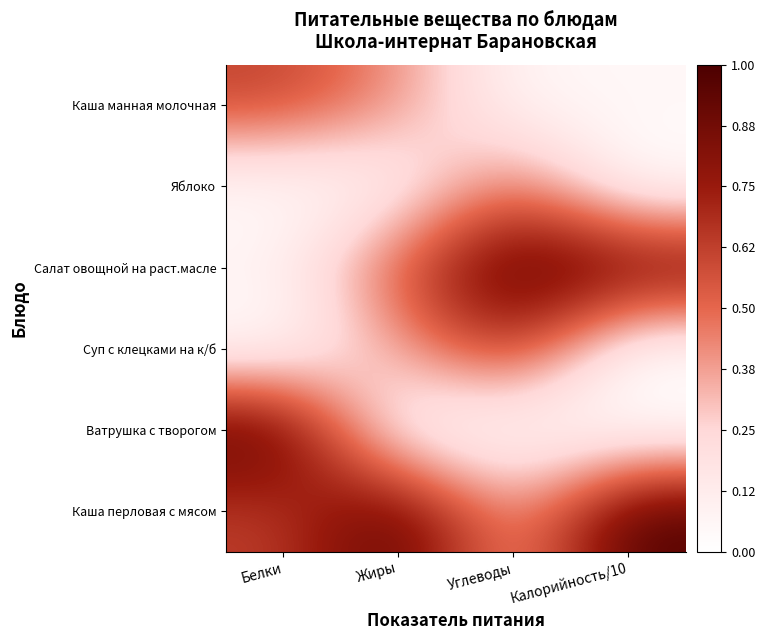

Reading left to right, transcribe all the data shown in this chart.

Каша манная молочная: Белки=0.6	Жиры=0.4	Углеводы=0.0	Калорийность/10=0.1
Яблоко: Белки=0.0	Жиры=0.1	Углеводы=0.5	Калорийность/10=0.0
Салат овощной на раст.масле: Белки=0.1	Жиры=0.6	Углеводы=1.0	Калорийность/10=0.9
Суп с клецками на к/б: Белки=0.0	Жиры=0.4	Углеводы=0.7	Калорийность/10=0.0
Ватрушка с творогом: Белки=1.0	Жиры=0.0	Углеводы=0.0	Калорийность/10=0.0
Каша перловая с мясом: Белки=0.6	Жиры=1.0	Углеводы=0.3	Калорийность/10=1.0